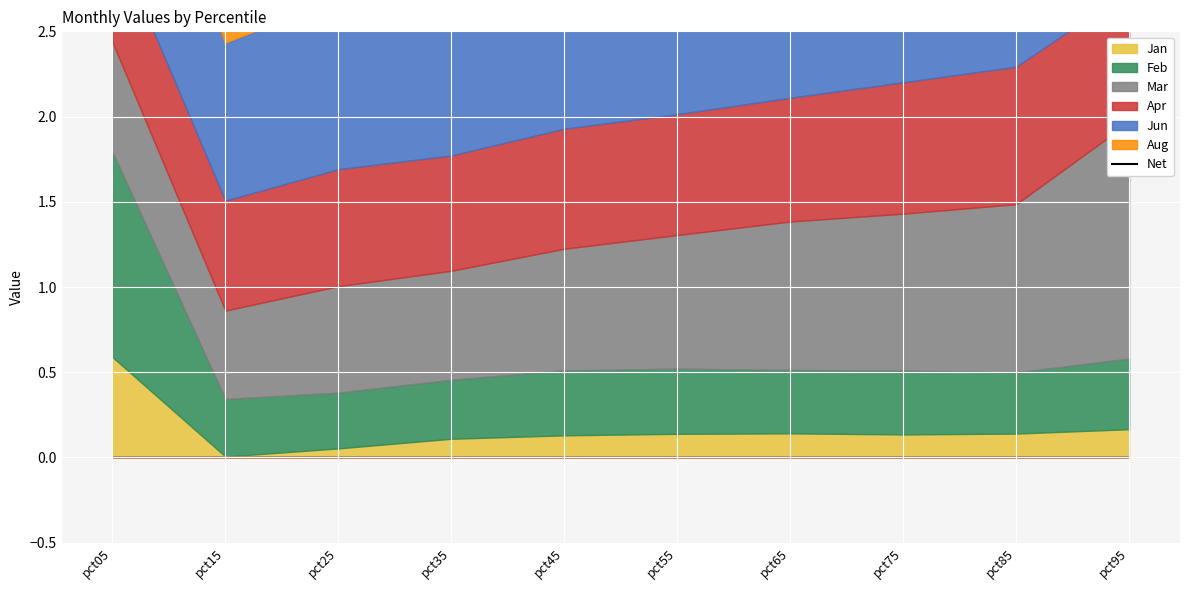

Rank the categories by value from highest to lowest.

pct05, pct95, pct85, pct75, pct65, pct55, pct45, pct35, pct25, pct15